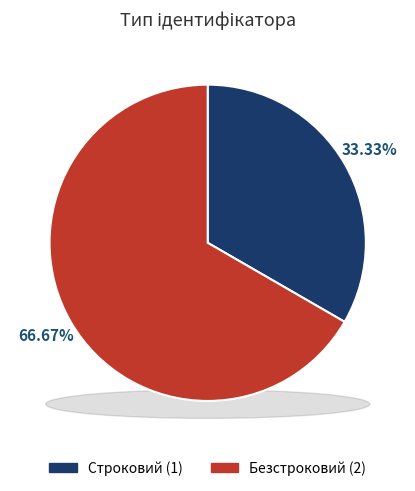

To the nearest percent, what portion does Строковий represent?

33%